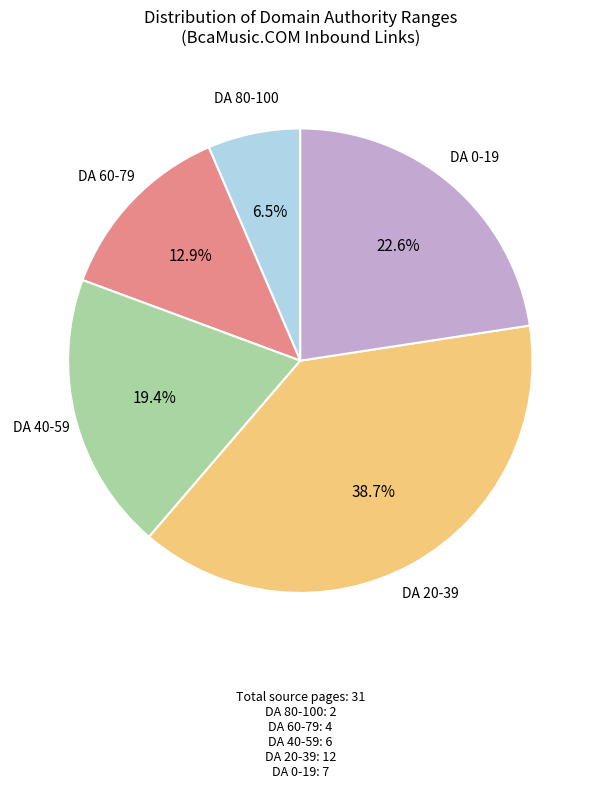

Is there any slice that represents more than half of the pie?

No